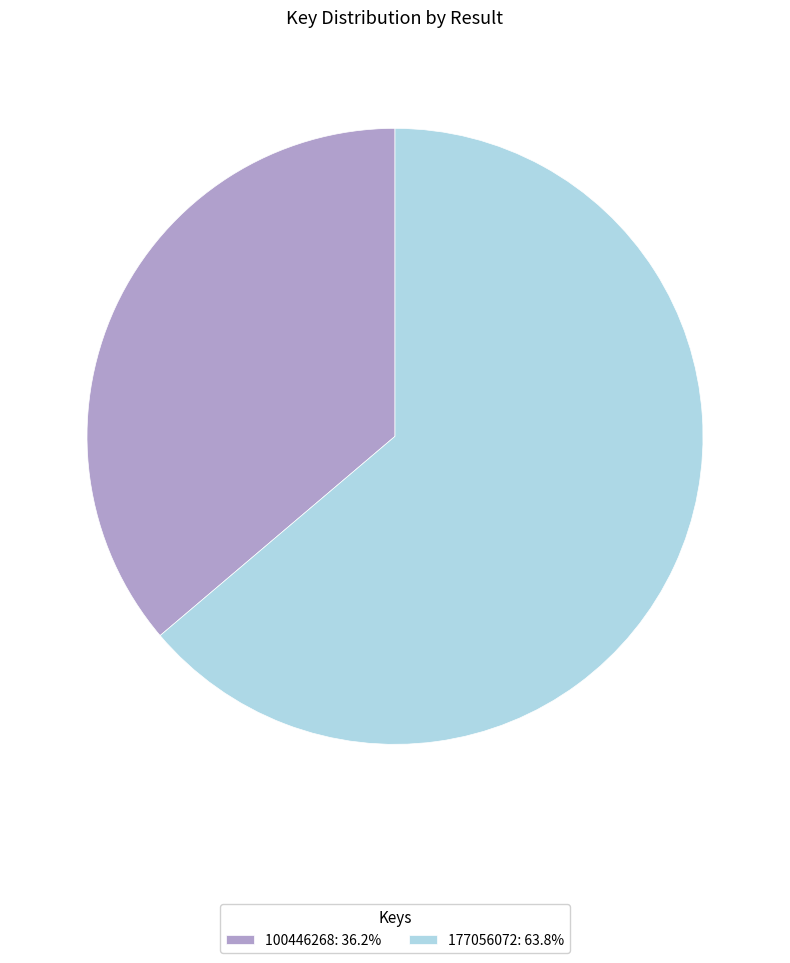

Do 177056072: 63.8% and 100446268: 36.2% together represent more than half of the pie?

Yes